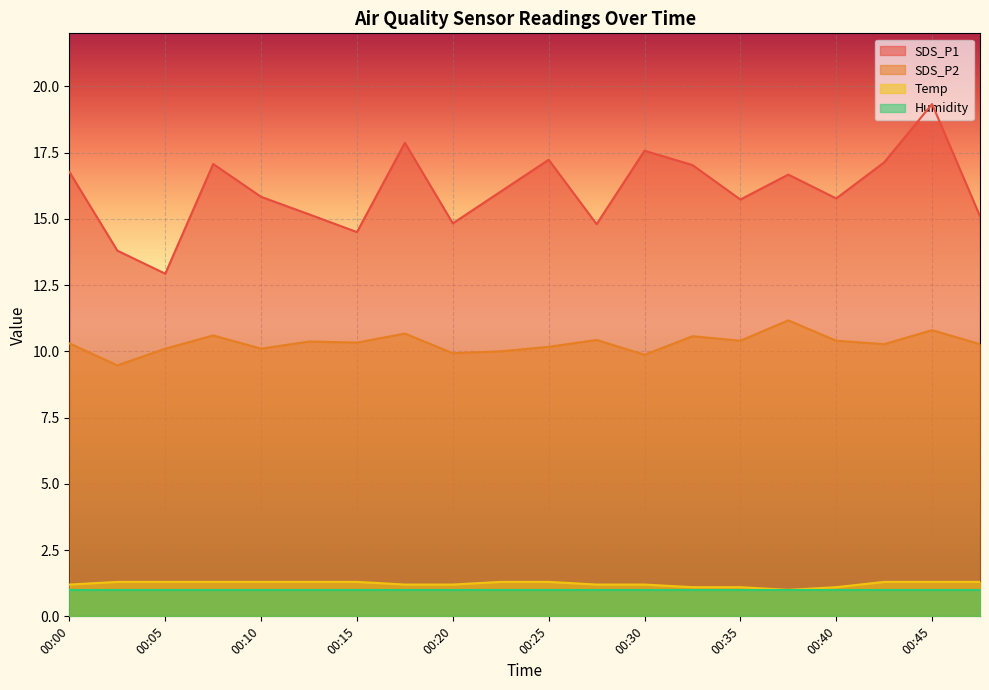

Is the value of SDS_P1 at 00:00 greater than the value of SDS_P2 at 00:38?

Yes